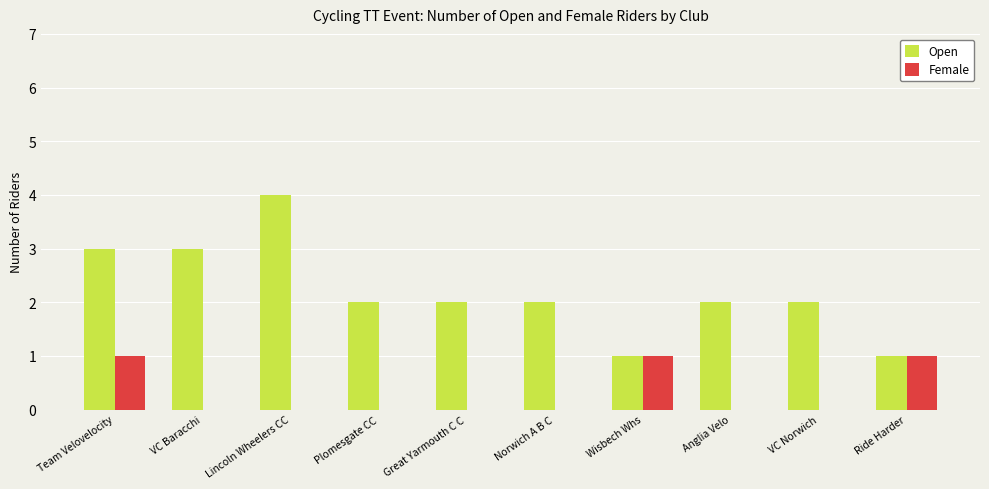

How many distinct data groups are displayed?

2